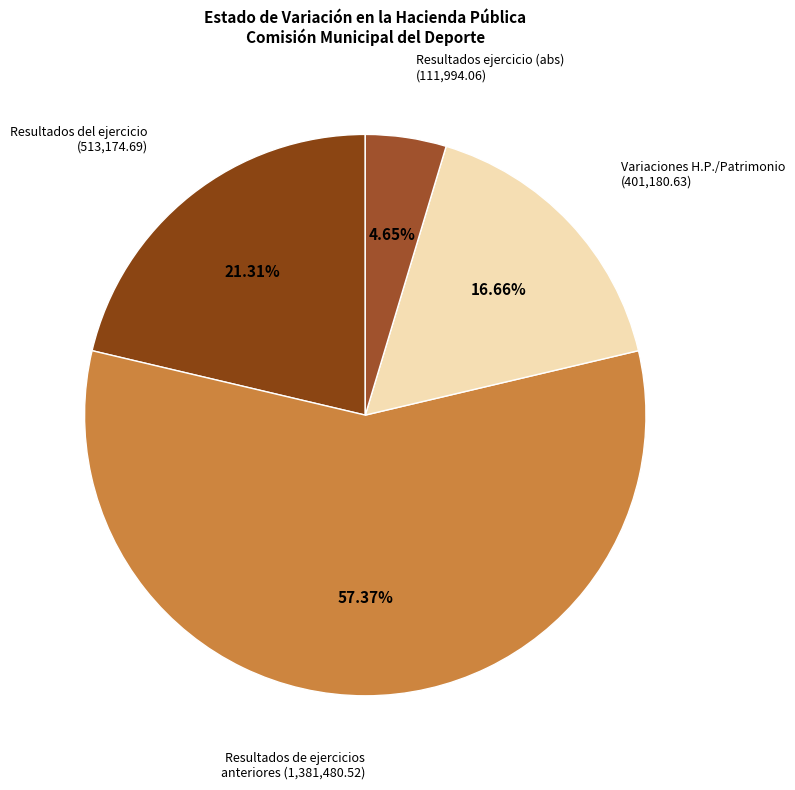

Count the number of slices in the pie.

4